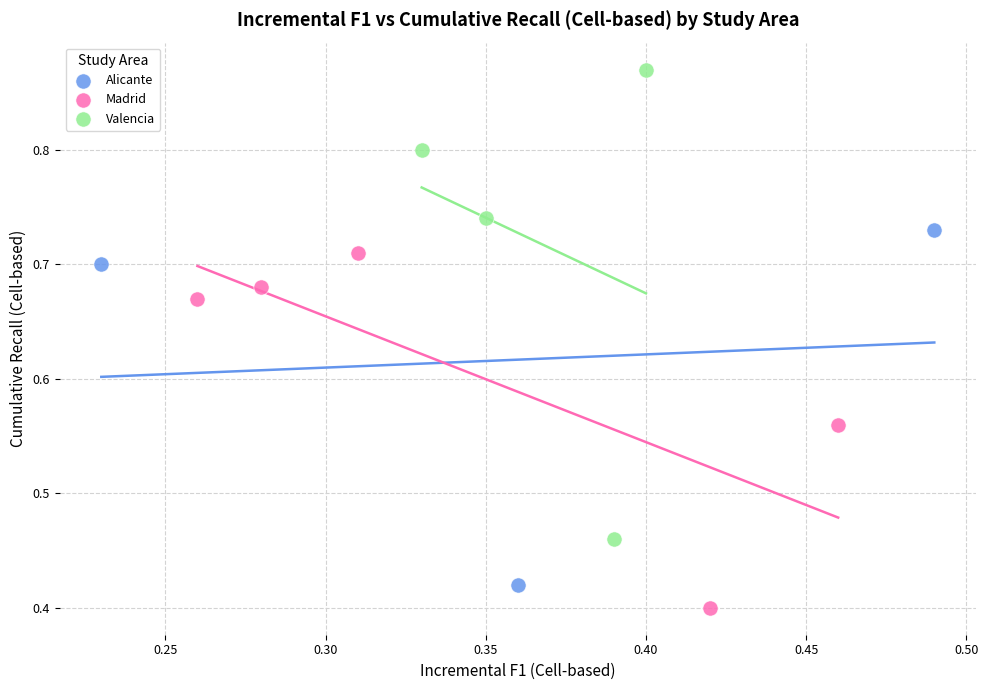

Which series has the widest spread of Y values?

Valencia